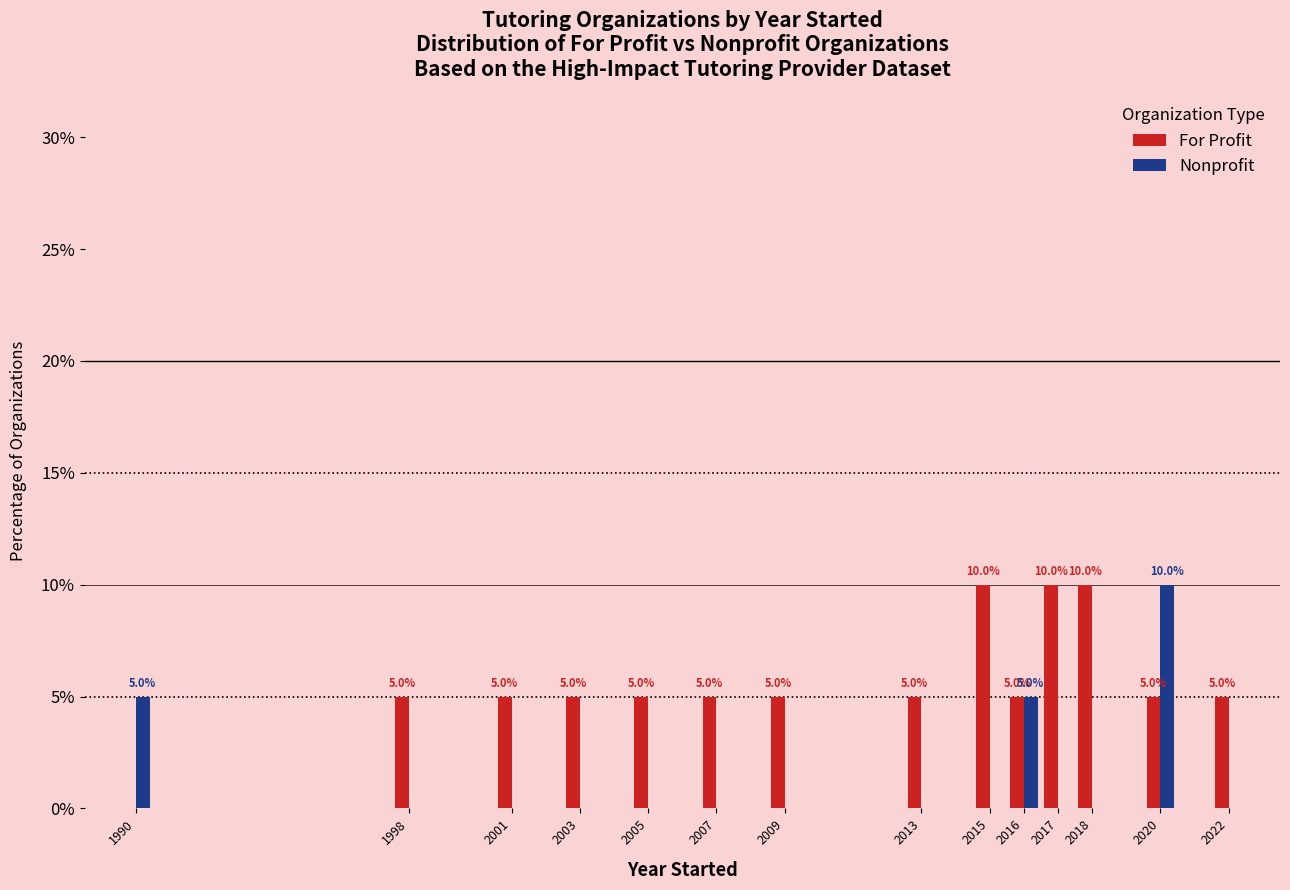

What is the average value of the For Profit series?

6